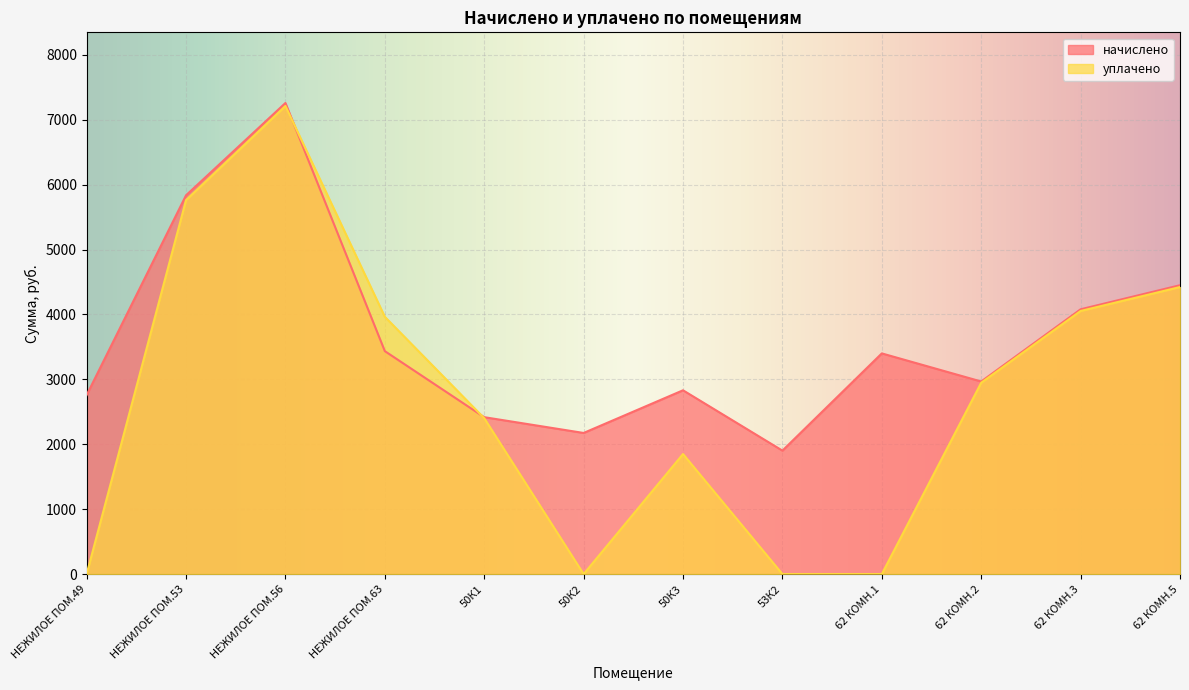

Does the chart display data point markers on the line(s)?

No